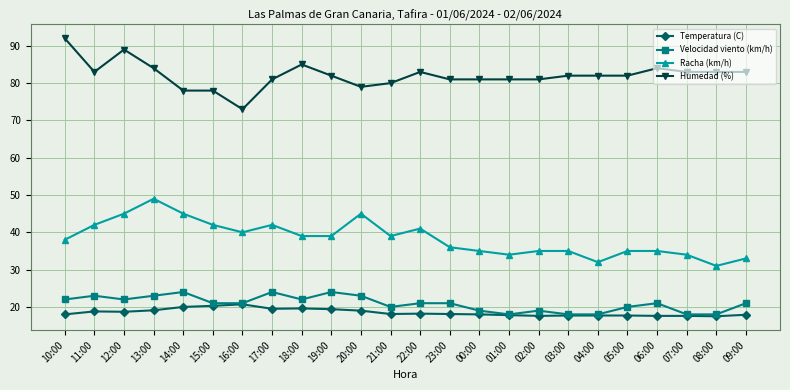

Which category has the lowest value in the Humedad (%) series?

16:00